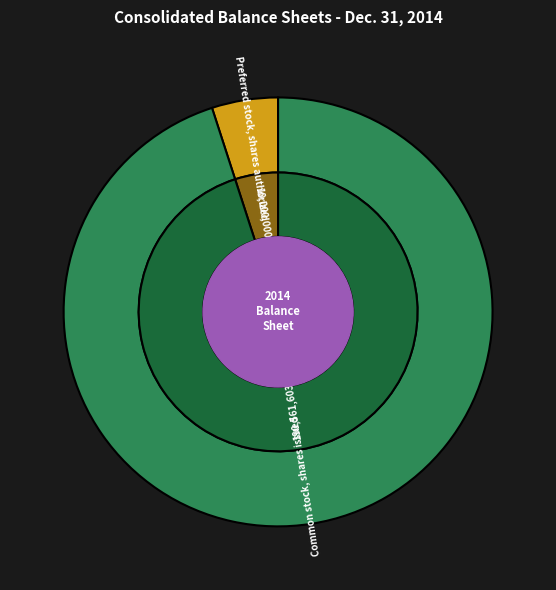

To the nearest percent, what portion does Preferred stock, shares authorized represent?

5%